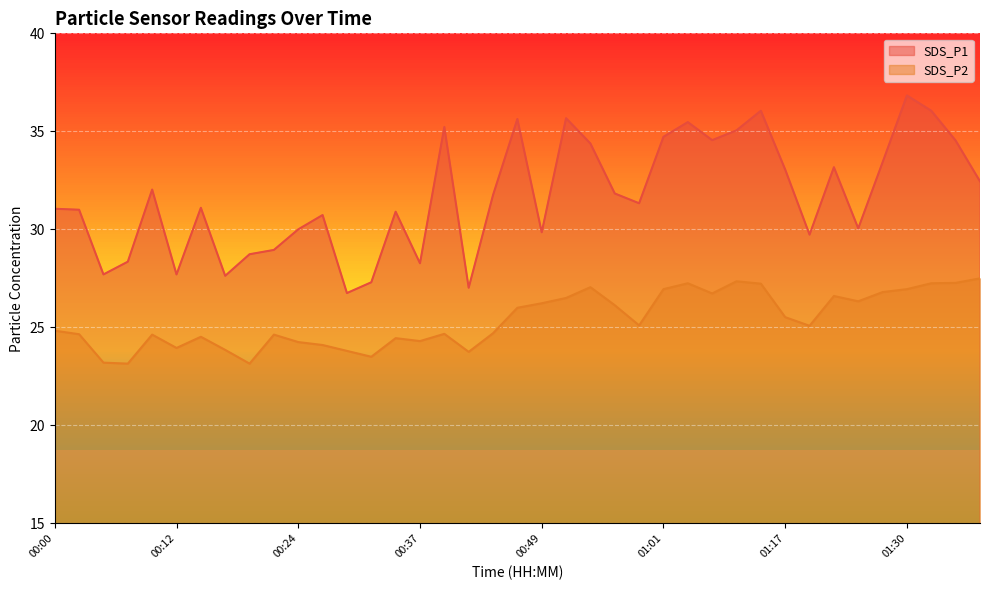

True or false: SDS_P1 has more than 1 interior local peaks.

True